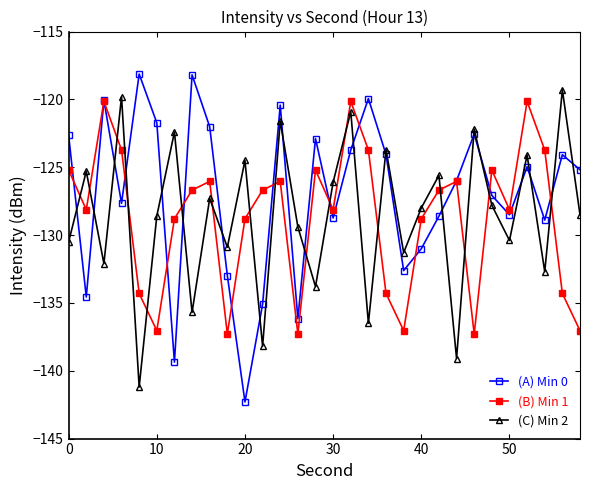

What is the difference between the maximum and minimum values in the (A) Min 0 series?

24.2